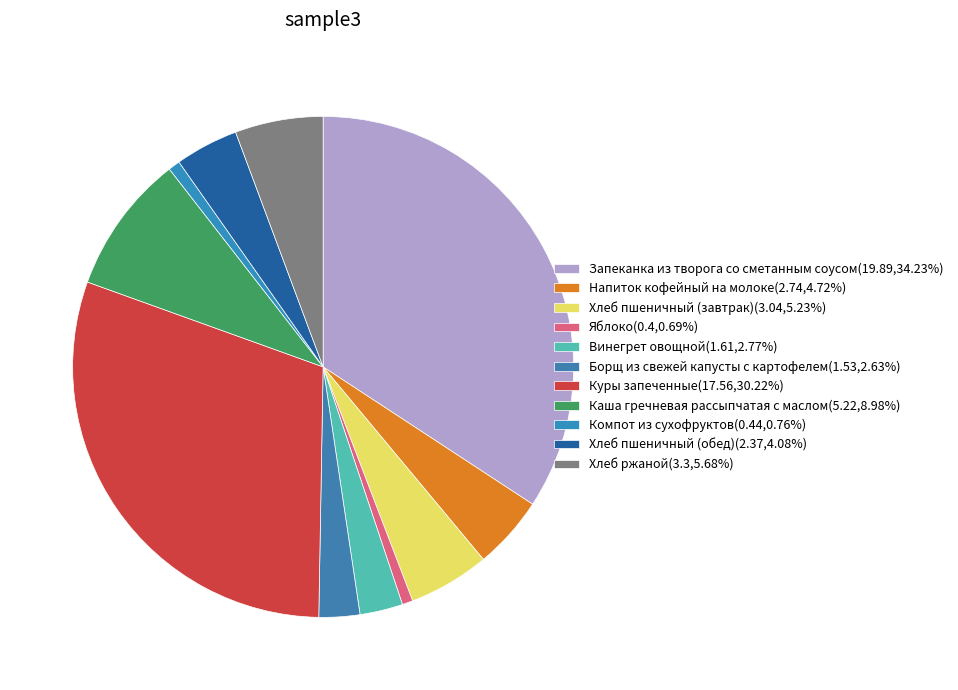

Count the number of slices in the pie.

11